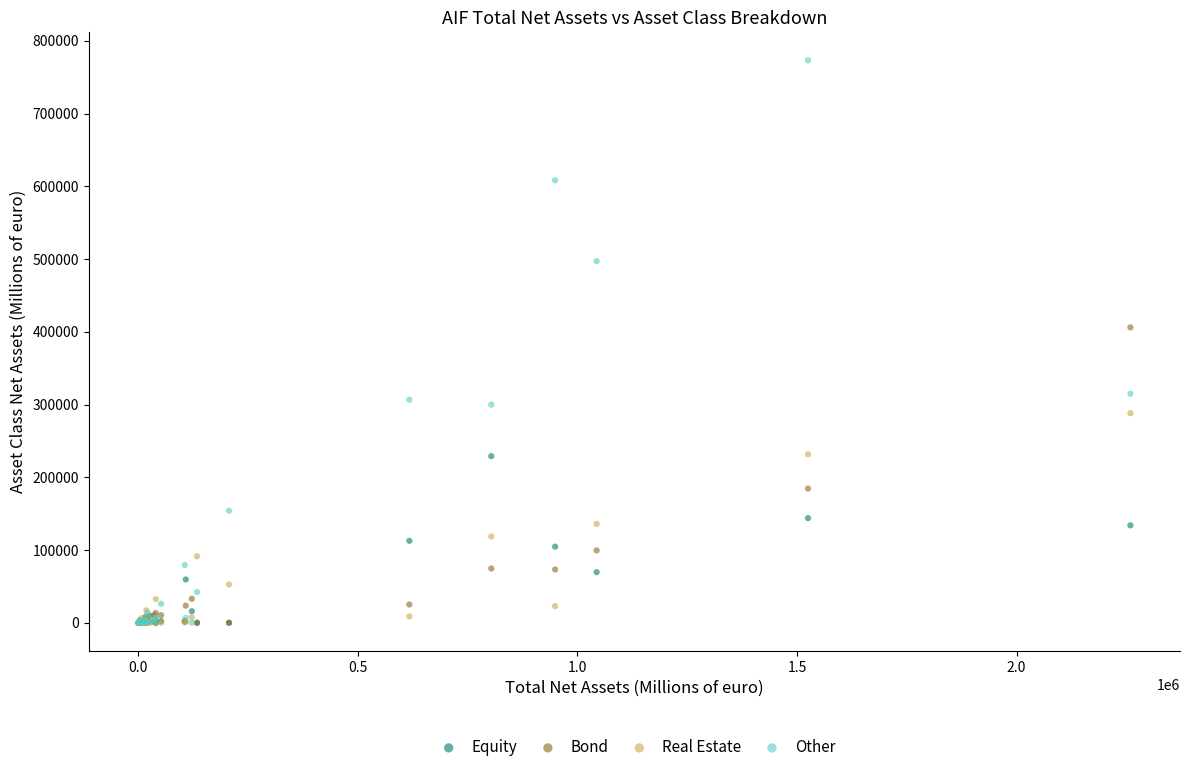

Across all series, what Y value is closest to 386571?

406085.5